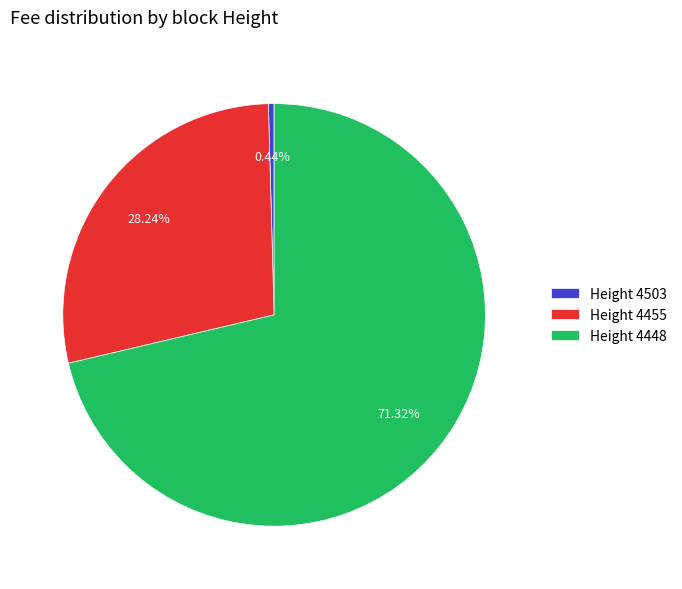

Do Height 4503 and Height 4448 together represent more than half of the pie?

Yes